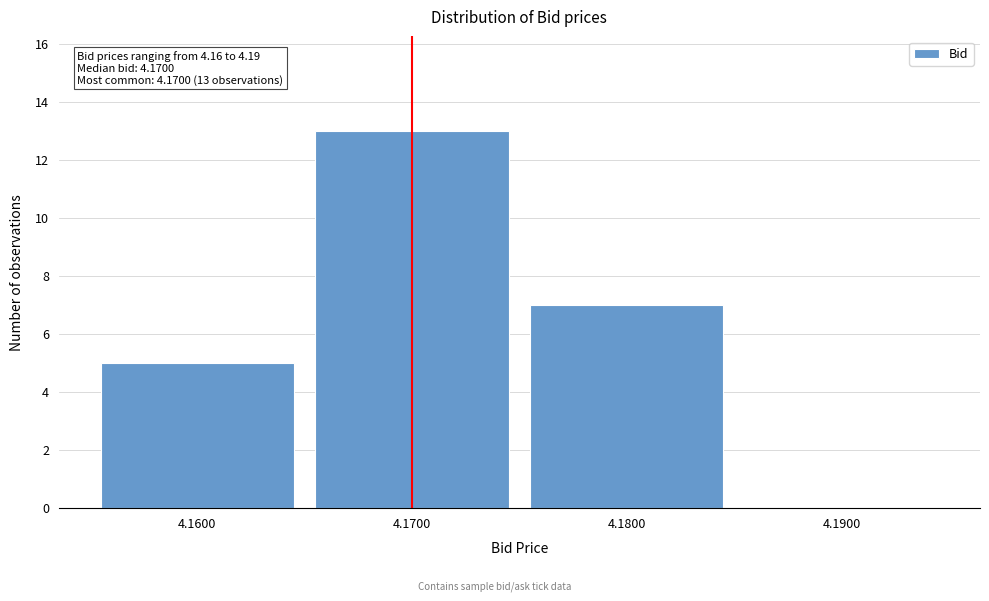

Which range on the x-axis has the tallest bar?

4.165 to 4.175